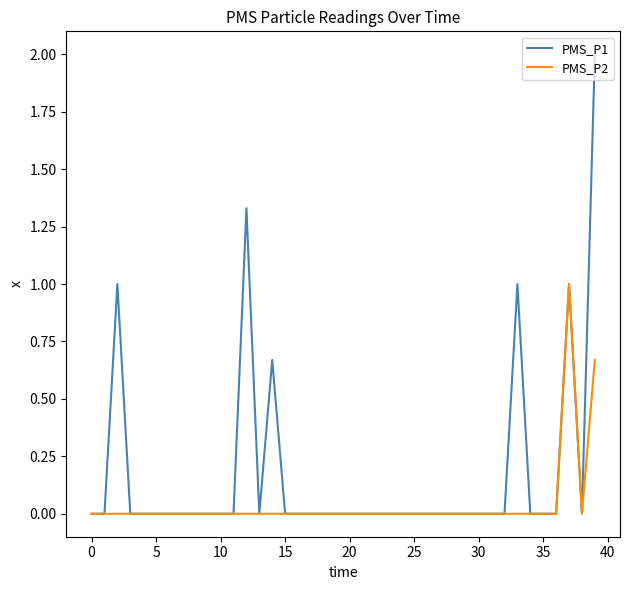

What is the maximum value shown in the chart?

2.0